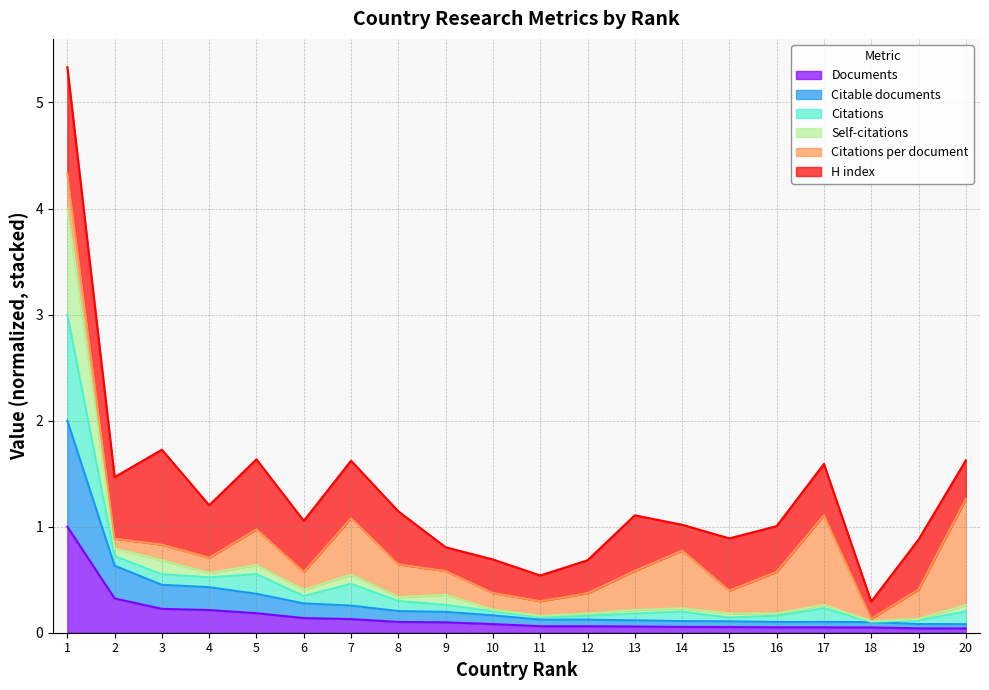

The value of Documents at 6 is 0.2. True or false?

False